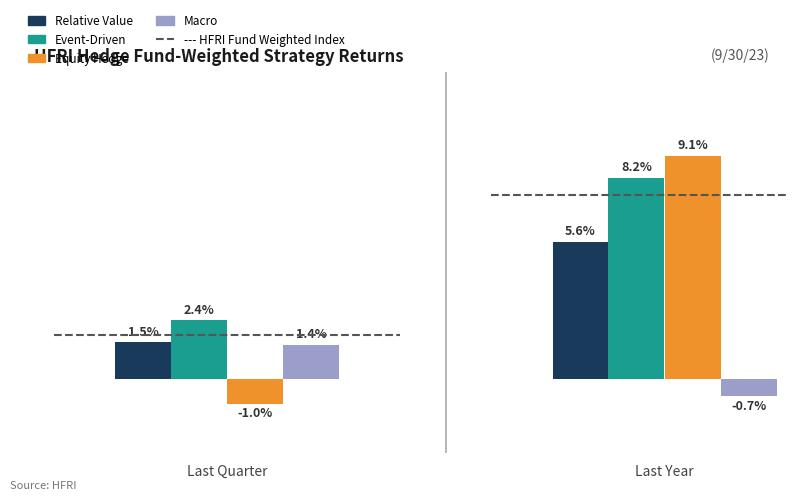

Are the bars horizontal?

No